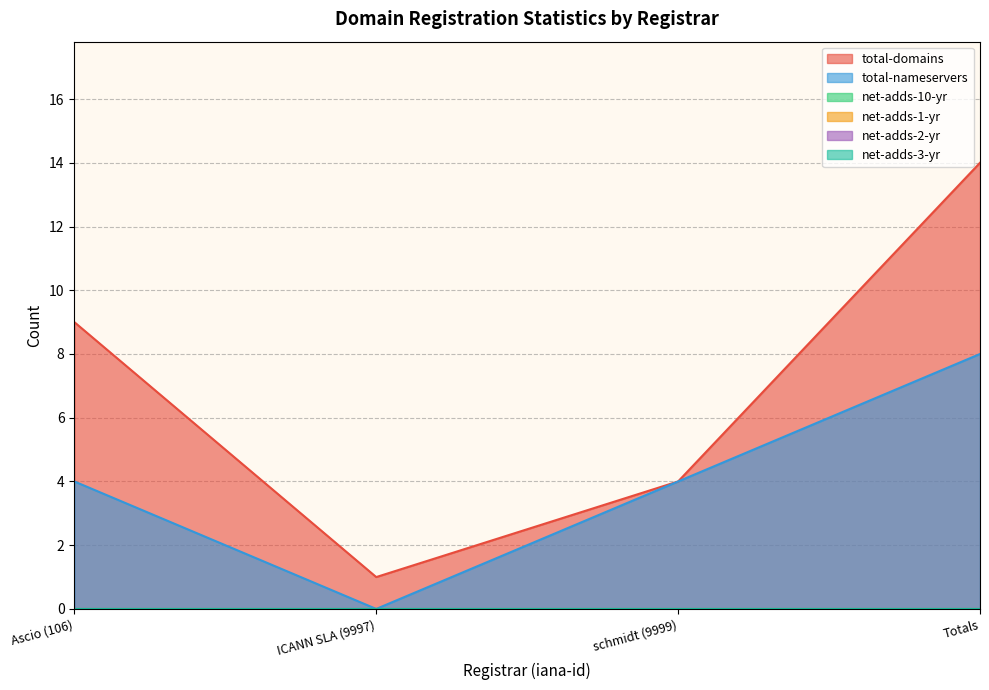

Between ICANN SLA (9997) and Ascio (106), which is larger?

Ascio (106)